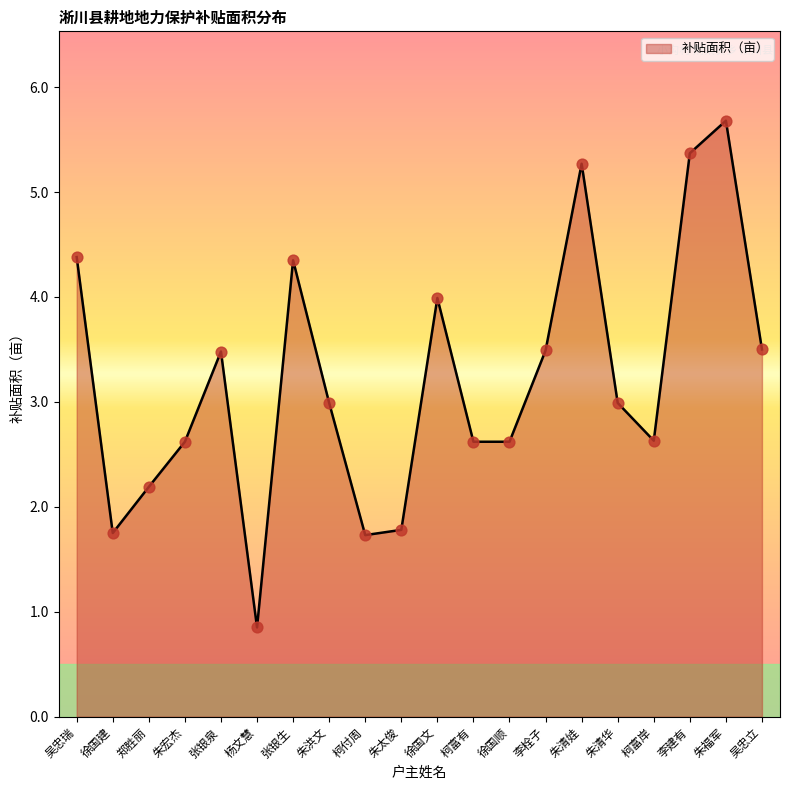

Which has a higher value, 朱洪文 or 徐国顺?

朱洪文